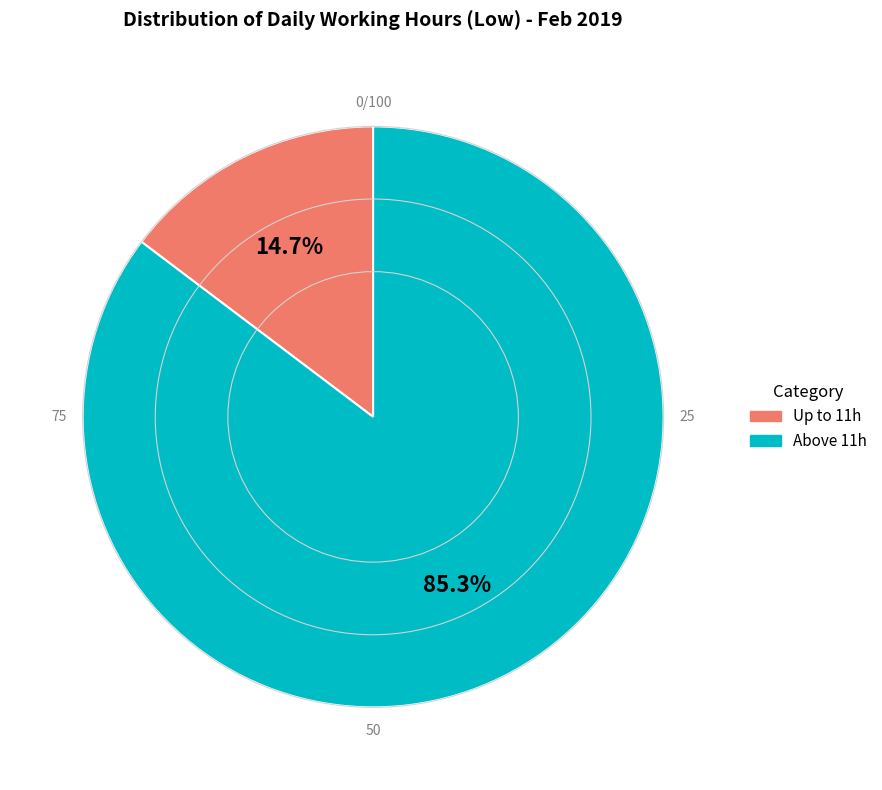

Is there a majority slice in this chart?

Yes